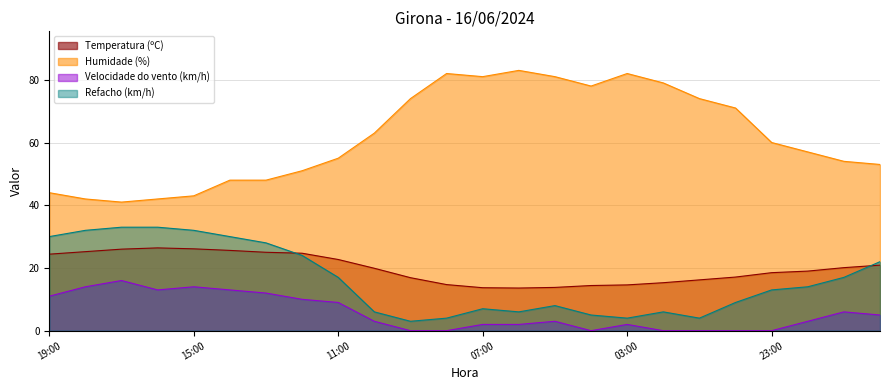

Reading right to left, transcribe all the data shown in this chart.

Temperatura (ºC): 20:00=20.9	21:00=20.1	22:00=19.0	23:00=18.5	00:00=17.1	01:00=16.2	02:00=15.3	03:00=14.6	04:00=14.4	05:00=13.8	06:00=13.6	07:00=13.7	08:00=14.7	09:00=16.9	10:00=19.9	11:00=22.7	12:00=24.7	13:00=25.0	14:00=25.6	15:00=26.1	16:00=26.4	17:00=26.0	18:00=25.2	19:00=24.4
Humidade (%): 20:00=53.0	21:00=54.0	22:00=57.0	23:00=60.0	00:00=71.0	01:00=74.0	02:00=79.0	03:00=82.0	04:00=78.0	05:00=81.0	06:00=83.0	07:00=81.0	08:00=82.0	09:00=74.0	10:00=63.0	11:00=55.0	12:00=51.0	13:00=48.0	14:00=48.0	15:00=43.0	16:00=42.0	17:00=41.0	18:00=42.0	19:00=44.0
Velocidade do vento (km/h): 20:00=5.0	21:00=6.0	22:00=3.0	23:00=0.0	00:00=0.0	01:00=0.0	02:00=0.0	03:00=2.0	04:00=0.0	05:00=3.0	06:00=2.0	07:00=2.0	08:00=0.0	09:00=0.0	10:00=3.0	11:00=9.0	12:00=10.0	13:00=12.0	14:00=13.0	15:00=14.0	16:00=13.0	17:00=16.0	18:00=14.0	19:00=11.0
Refacho (km/h): 20:00=22.0	21:00=17.0	22:00=14.0	23:00=13.0	00:00=9.0	01:00=4.0	02:00=6.0	03:00=4.0	04:00=5.0	05:00=8.0	06:00=6.0	07:00=7.0	08:00=4.0	09:00=3.0	10:00=6.0	11:00=17.0	12:00=24.0	13:00=28.0	14:00=30.0	15:00=32.0	16:00=33.0	17:00=33.0	18:00=32.0	19:00=30.0